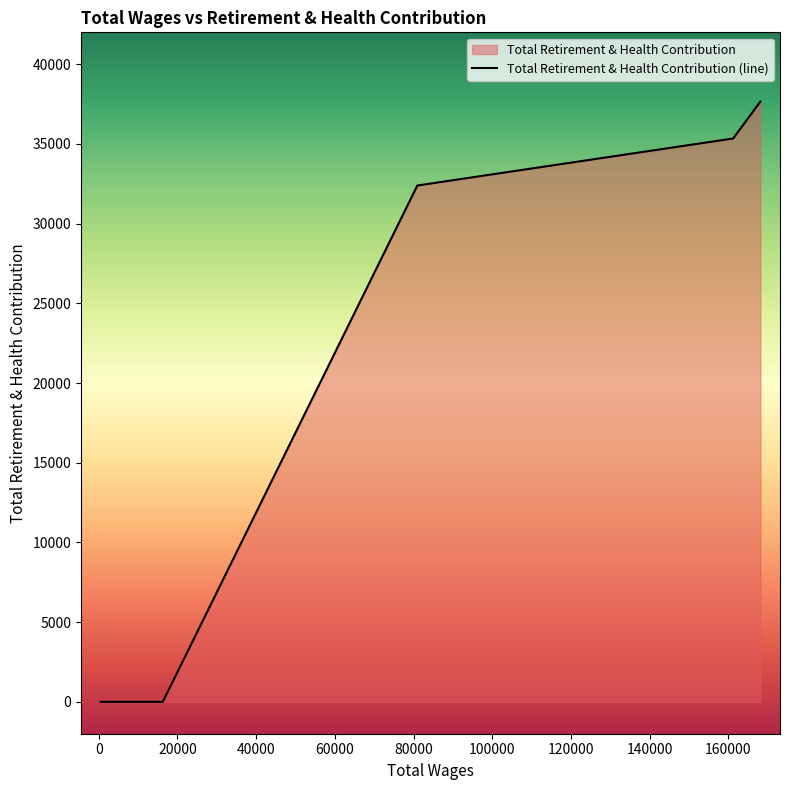

What is the sum of all values?

105384